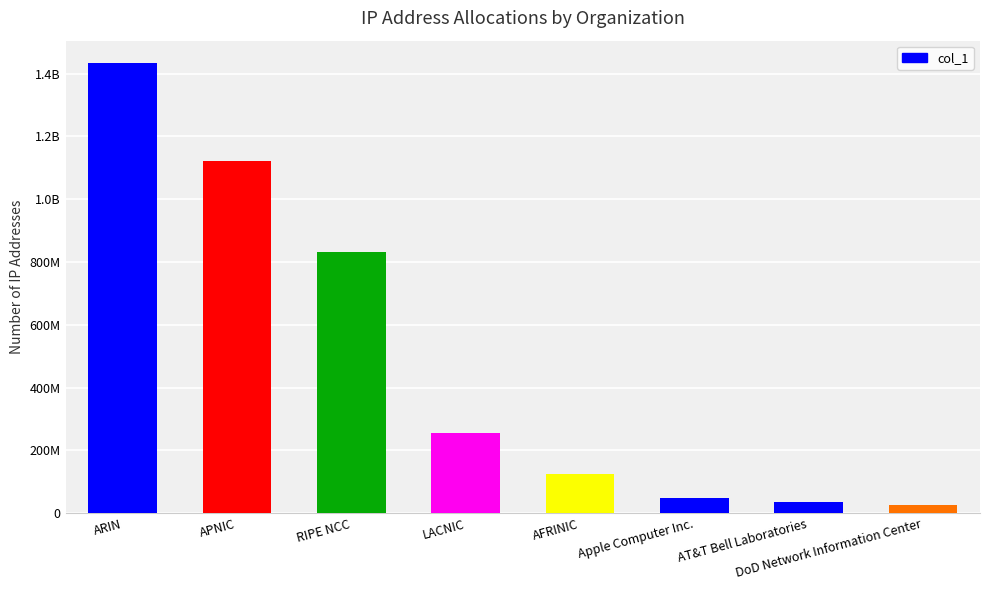

At which category does the chart reach its peak across all series?

ARIN